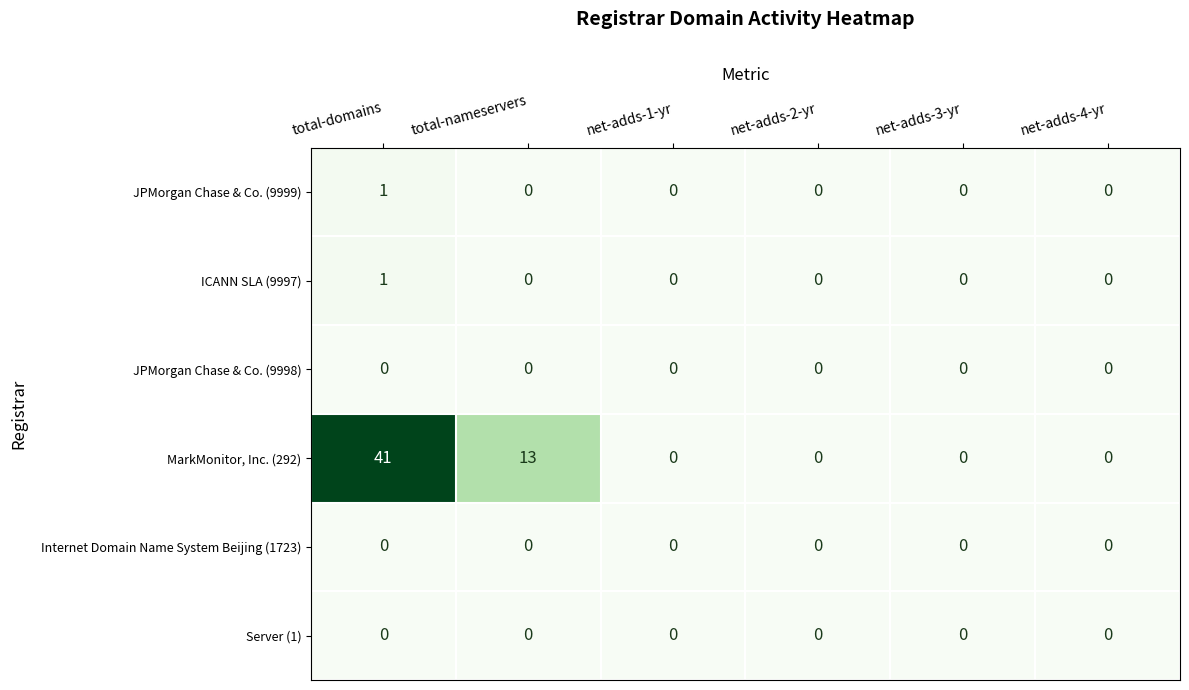

True or false: ICANN SLA (9997) has a value of 0 at net-adds-4-yr.

True